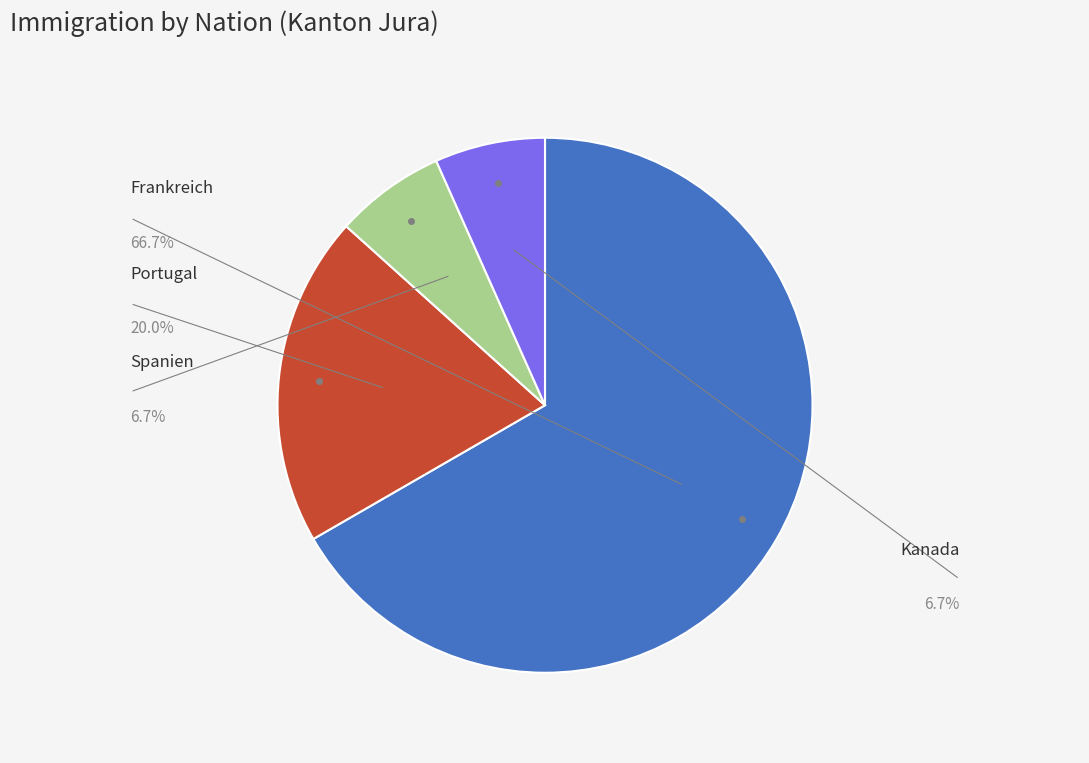

Does any single category account for the majority?

Yes